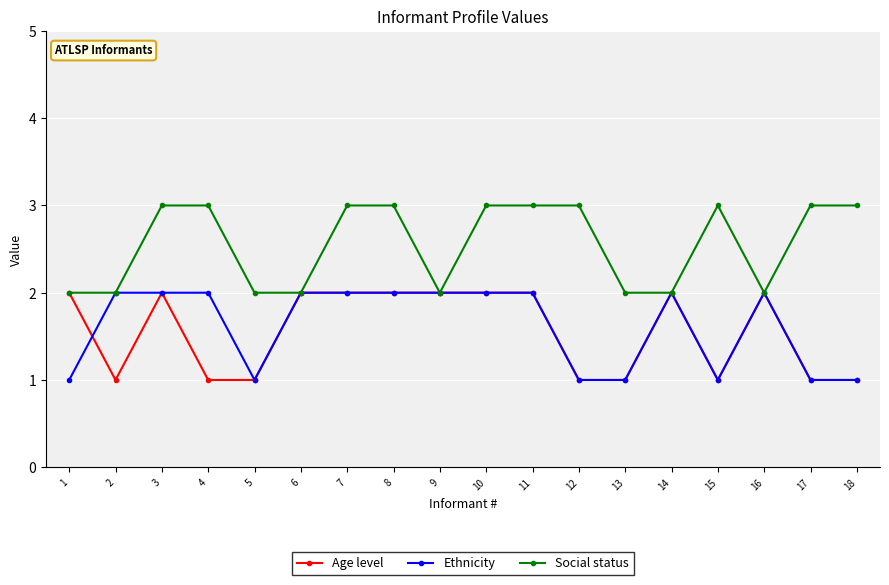

What is the approximate value of Social status at 3?

3